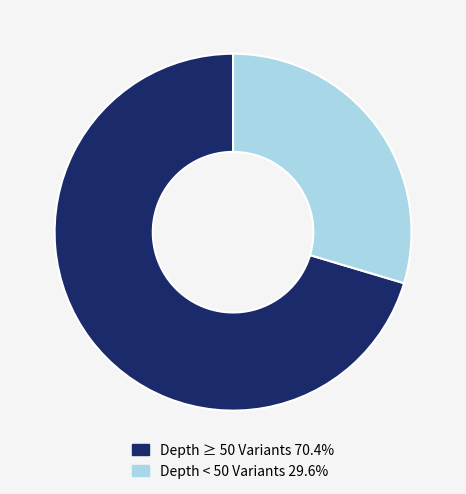

Is there any slice that represents more than half of the pie?

Yes